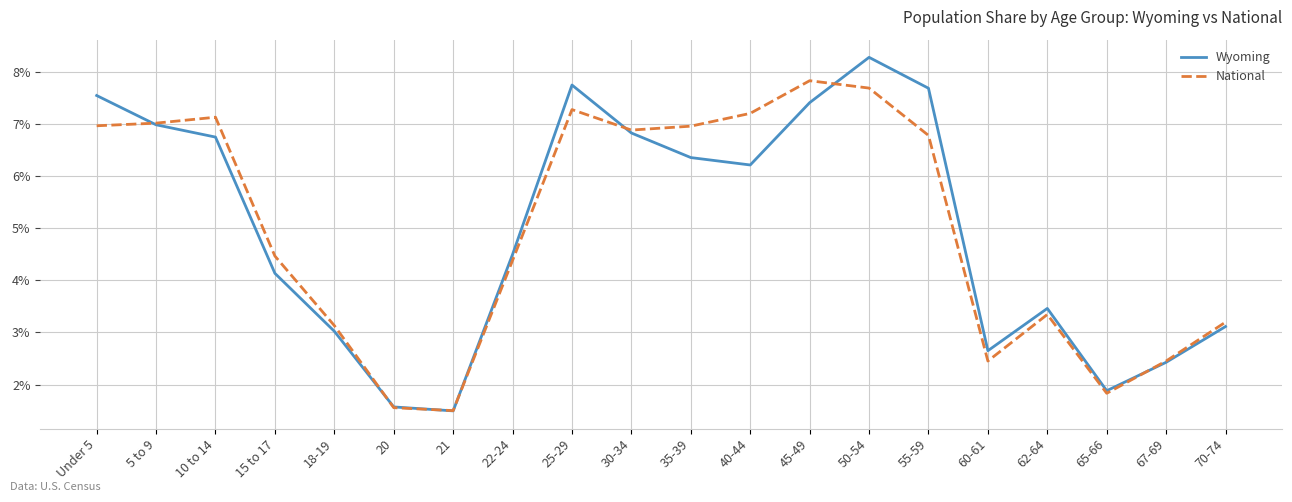

What is the difference between the maximum and minimum values in the Wyoming series?

6.8